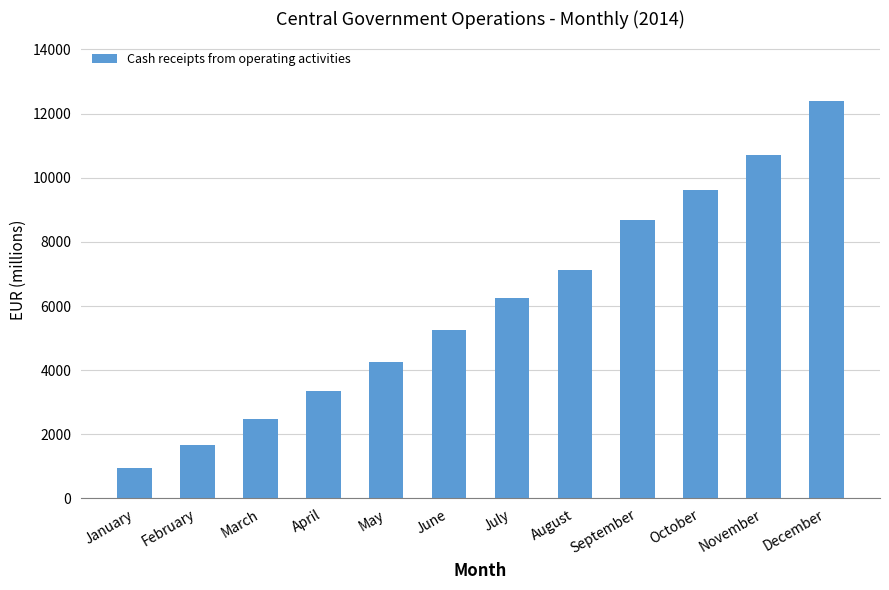

What is the average value?

6066.8